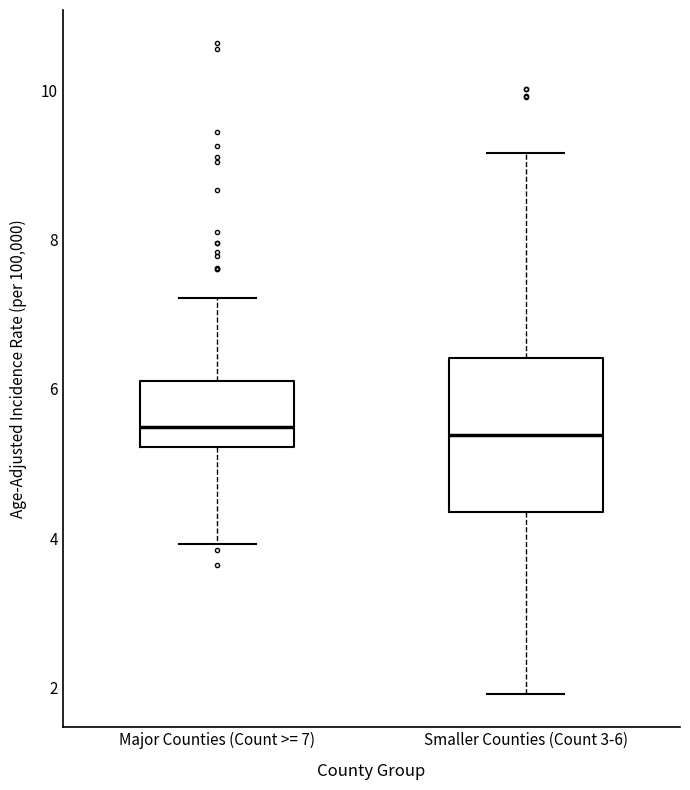

Where does the median line of the box for Smaller Counties (Count 3-6) sit on the y-axis? The values are not printed on the chart, so give them approximately, as read against the axis.

5.4